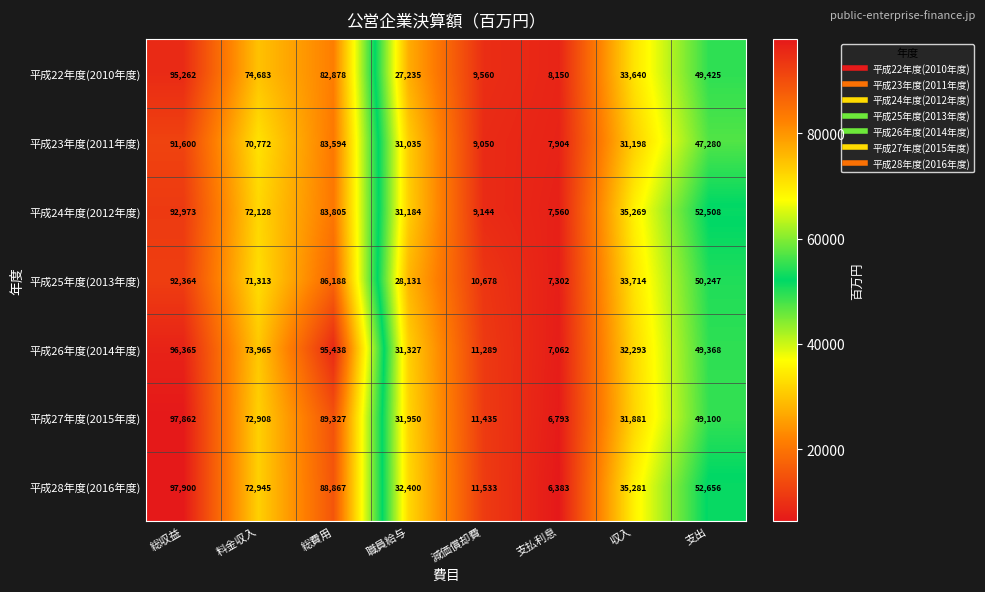

How many data points in 平成27年度(2015年度) are less than 49100?

4